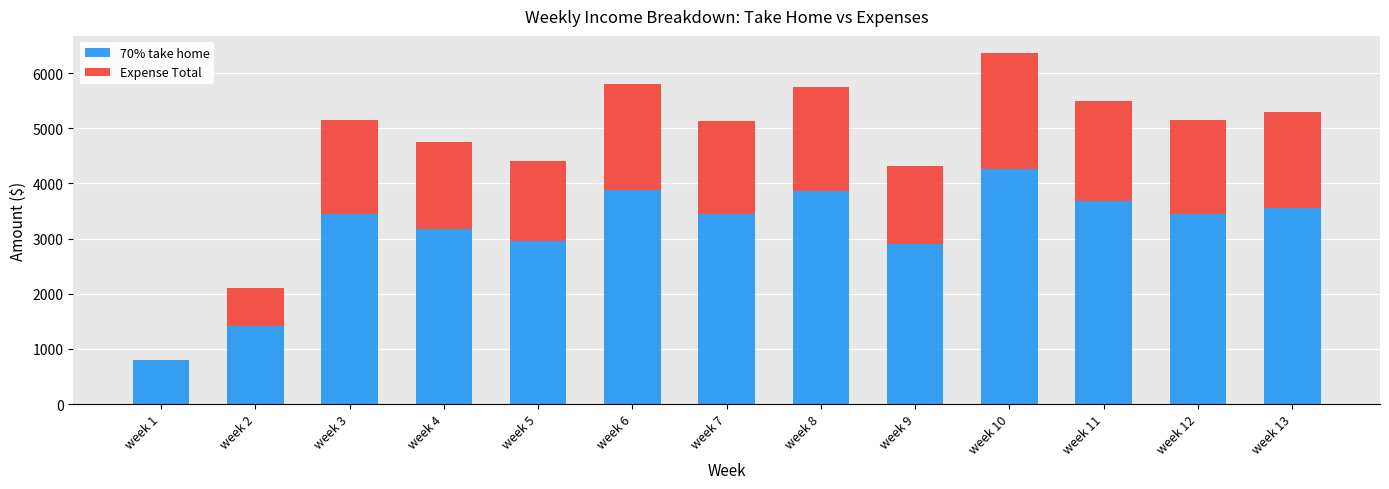

Is it true that 70% take home equals 1630.1 at week 10?

False